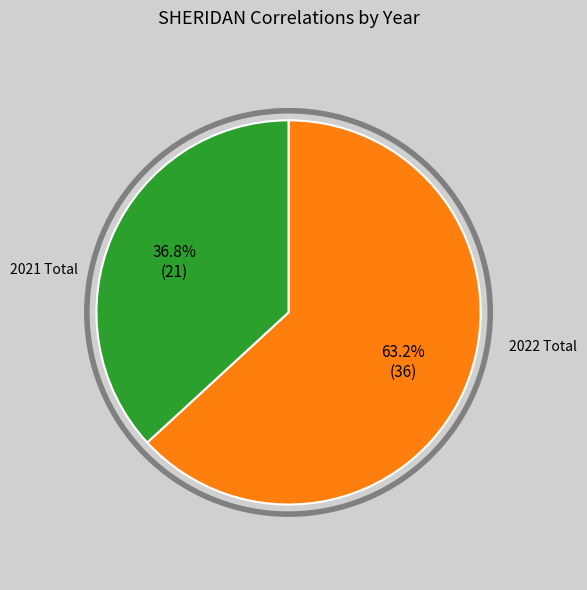

Is there a majority slice in this chart?

Yes